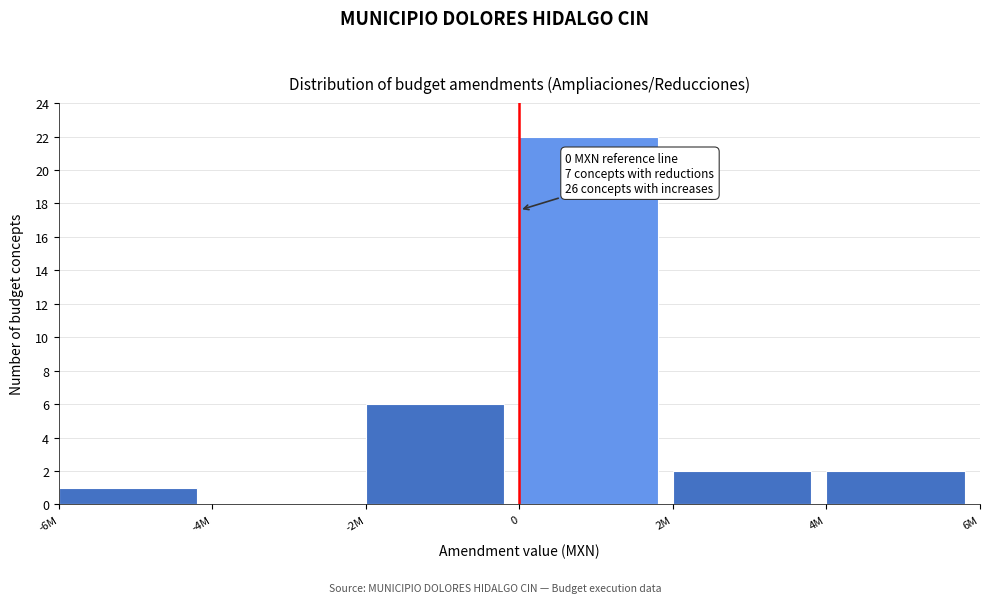

Reading left to right, extract all data points from this chart.

-6M=1	-4M=0	-2M=6	0=22	2M=2	4M=2